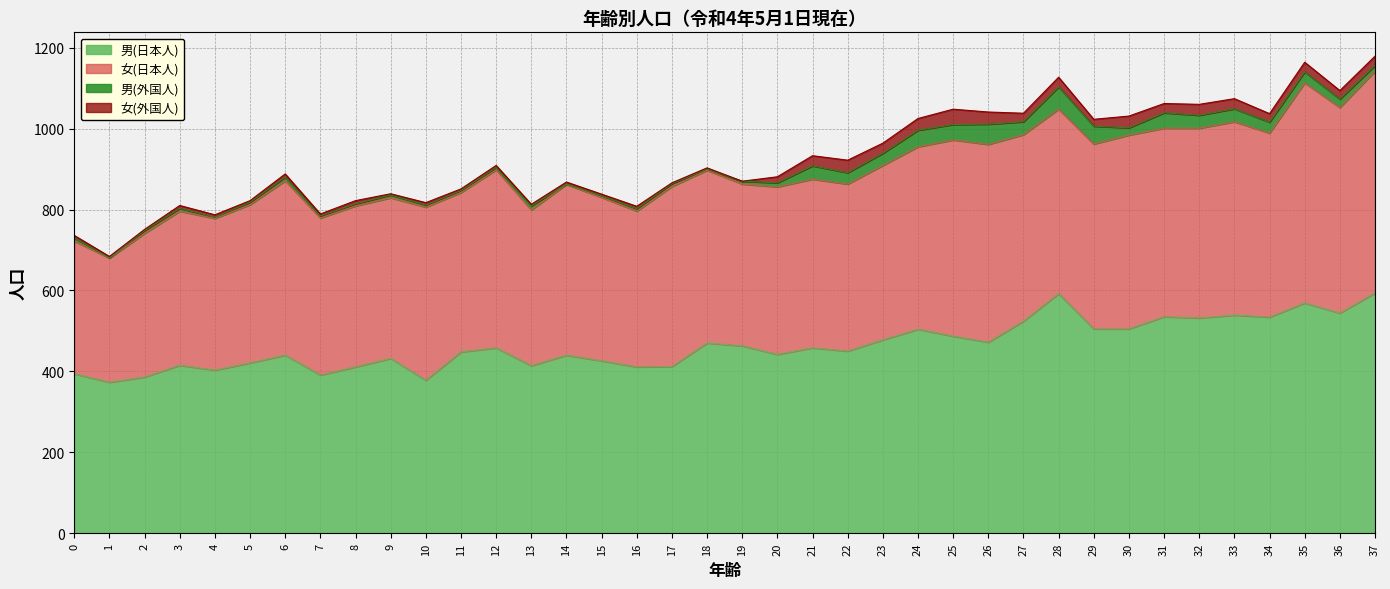

Between 32 and 21, which is larger?

32